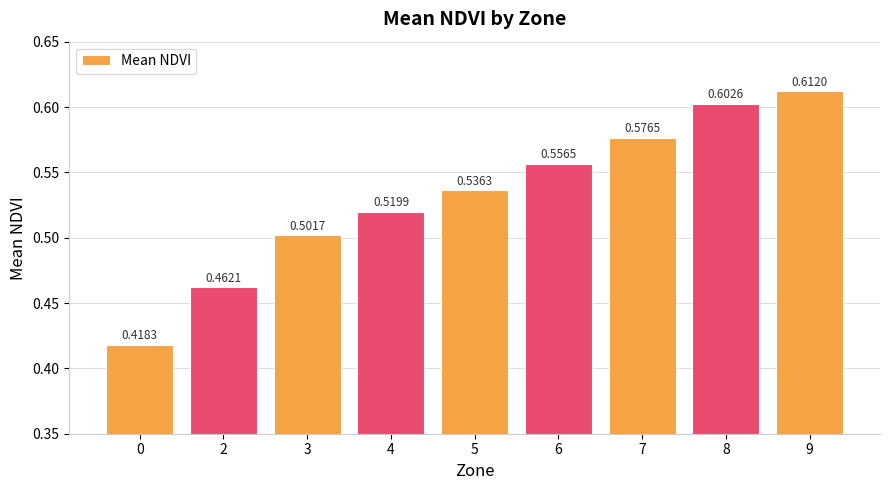

How many bars are there in total?

9